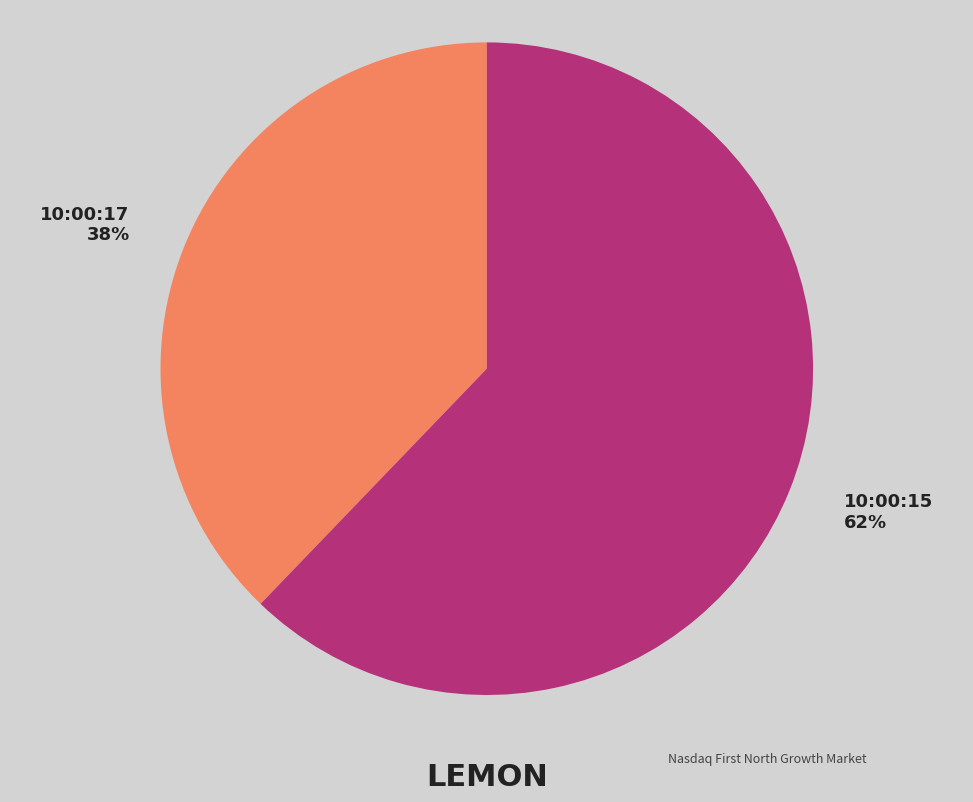

Which slice represents more than half of the pie?

10:00:15